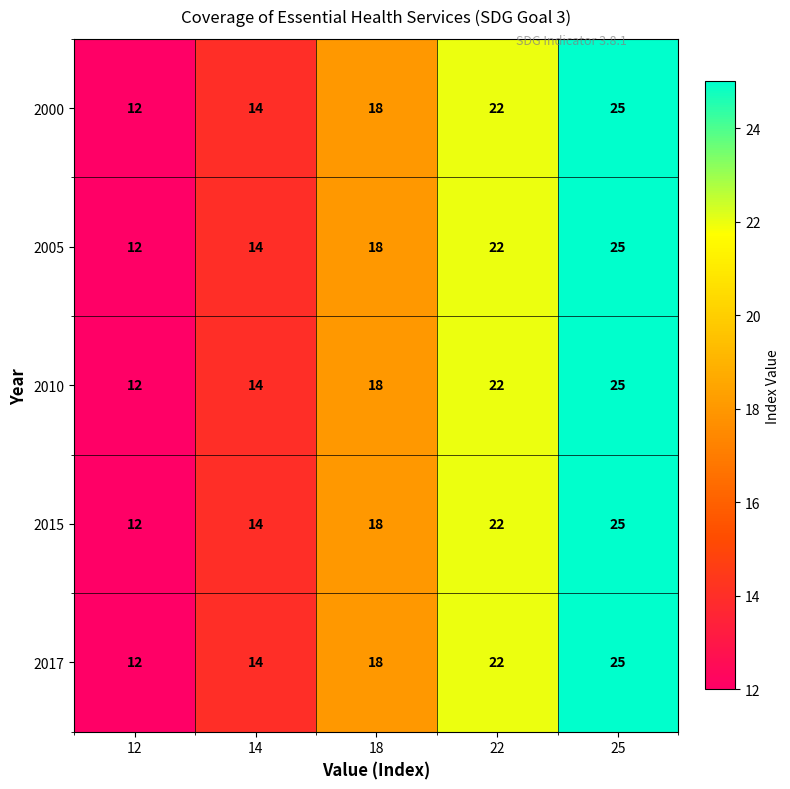

Reading left to right, transcribe all the data shown in this chart.

2000: 12=12	14=14	18=18	22=22	25=25
2005: 12=12	14=14	18=18	22=22	25=25
2010: 12=12	14=14	18=18	22=22	25=25
2015: 12=12	14=14	18=18	22=22	25=25
2017: 12=12	14=14	18=18	22=22	25=25